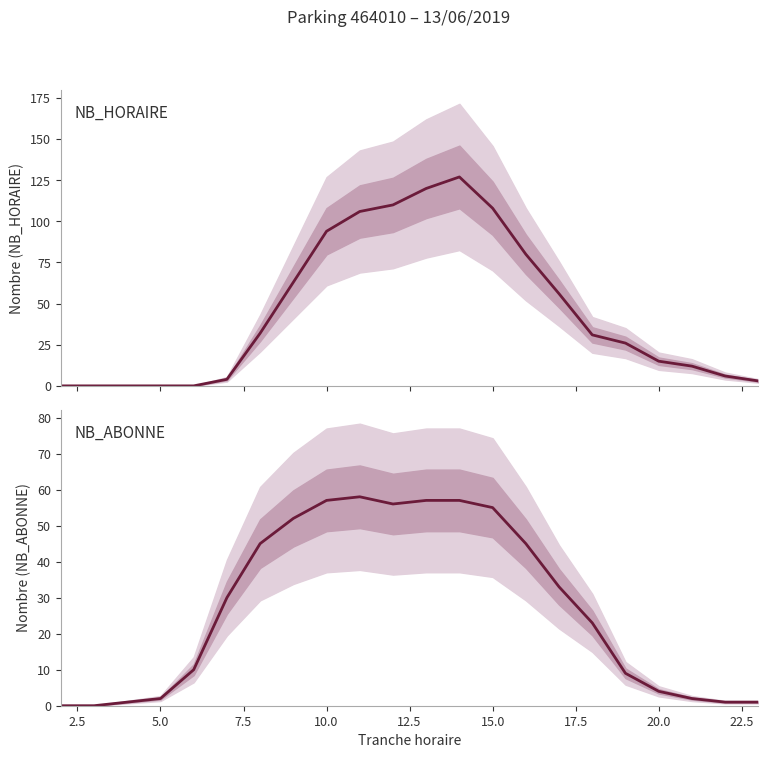

What is the value of the NB_ABONNE point at the 6th from the left?

30